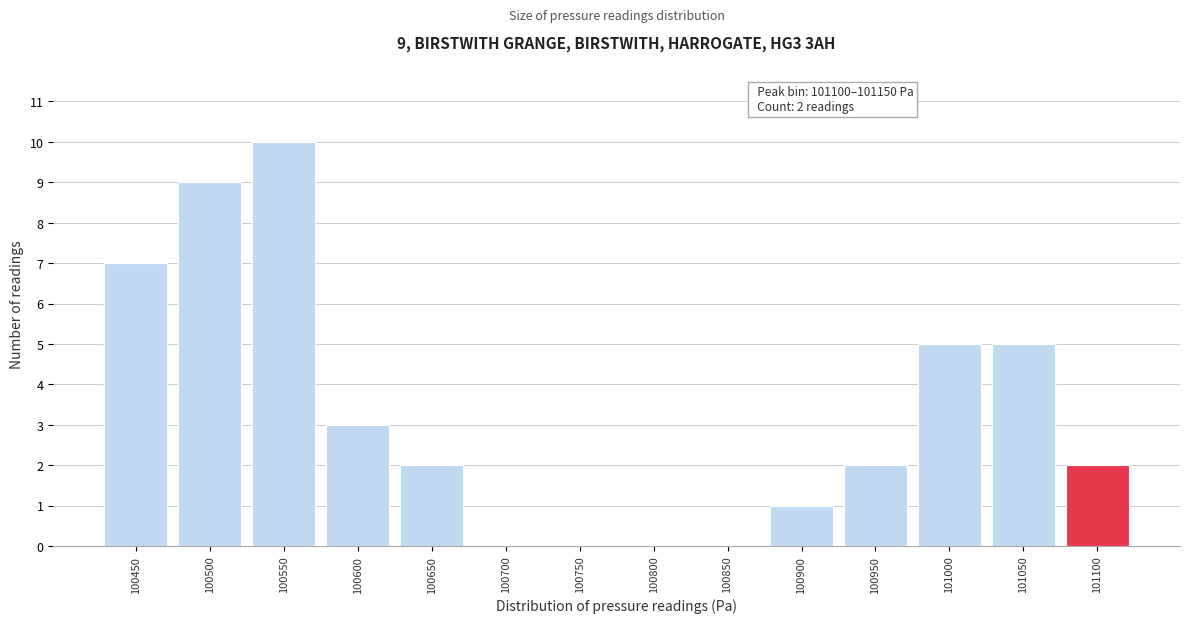

Reading left to right, what are all the values shown in this chart?

100450=7	100500=9	100550=10	100600=3	100650=2	100700=0	100750=0	100800=0	100850=0	100900=1	100950=2	101000=5	101050=5	101100=2